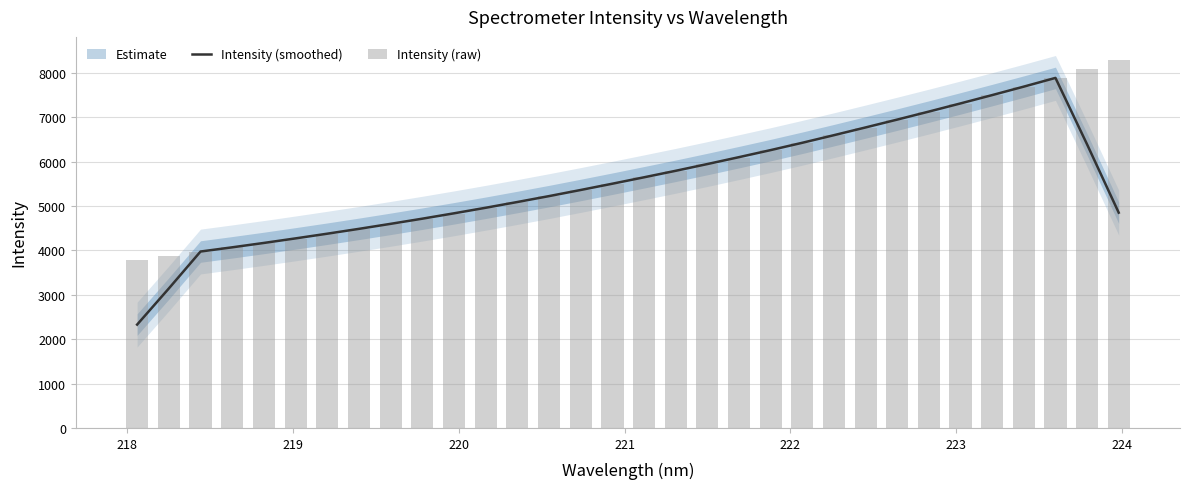

What is the minimum value for Intensity (smoothed)?

2327.9